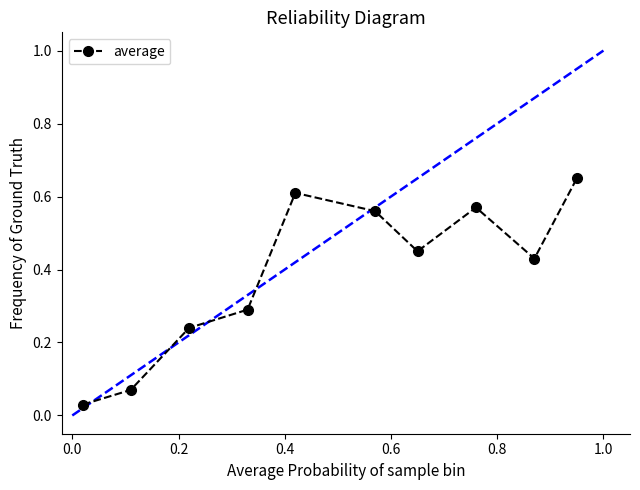

How many interior local peaks (higher than both neighbors) does the data have?

2